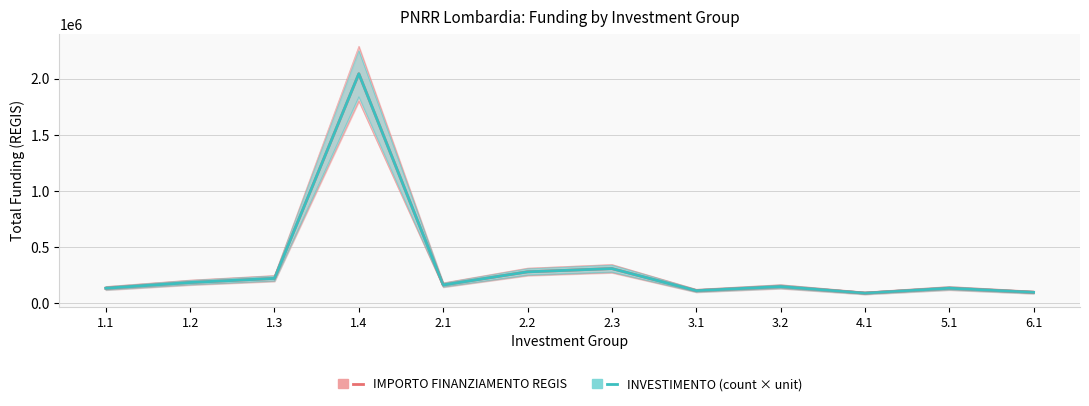

Rank the series by their maximum value, from highest to lowest.

IMPORTO FINANZIAMENTO REGIS, INVESTIMENTO (count × unit)